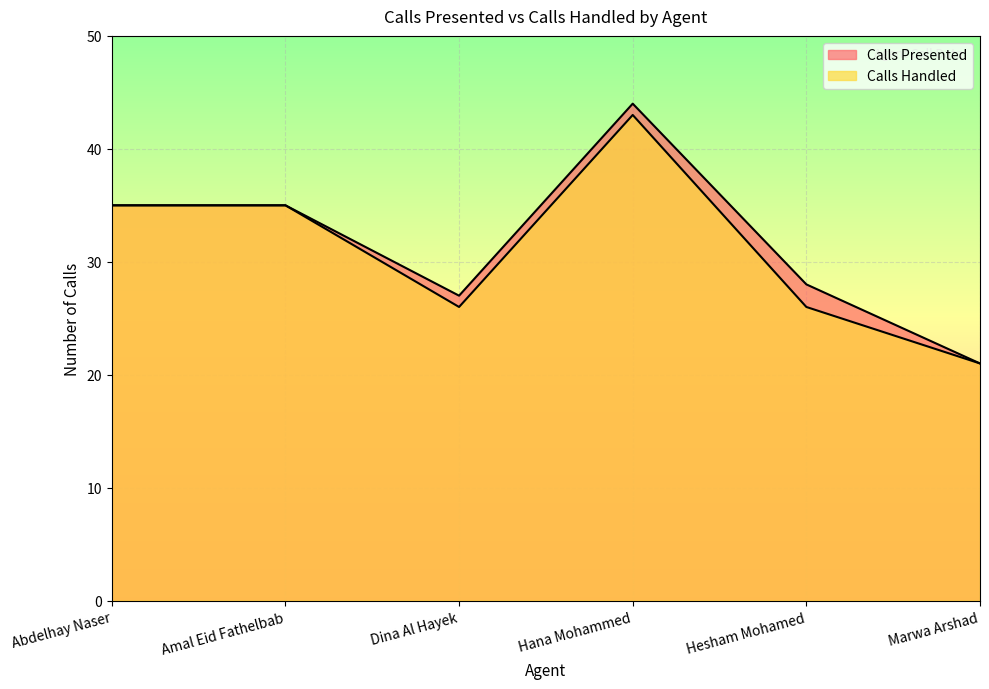

What is the label of the 4th point from the right?

Dina Al Hayek